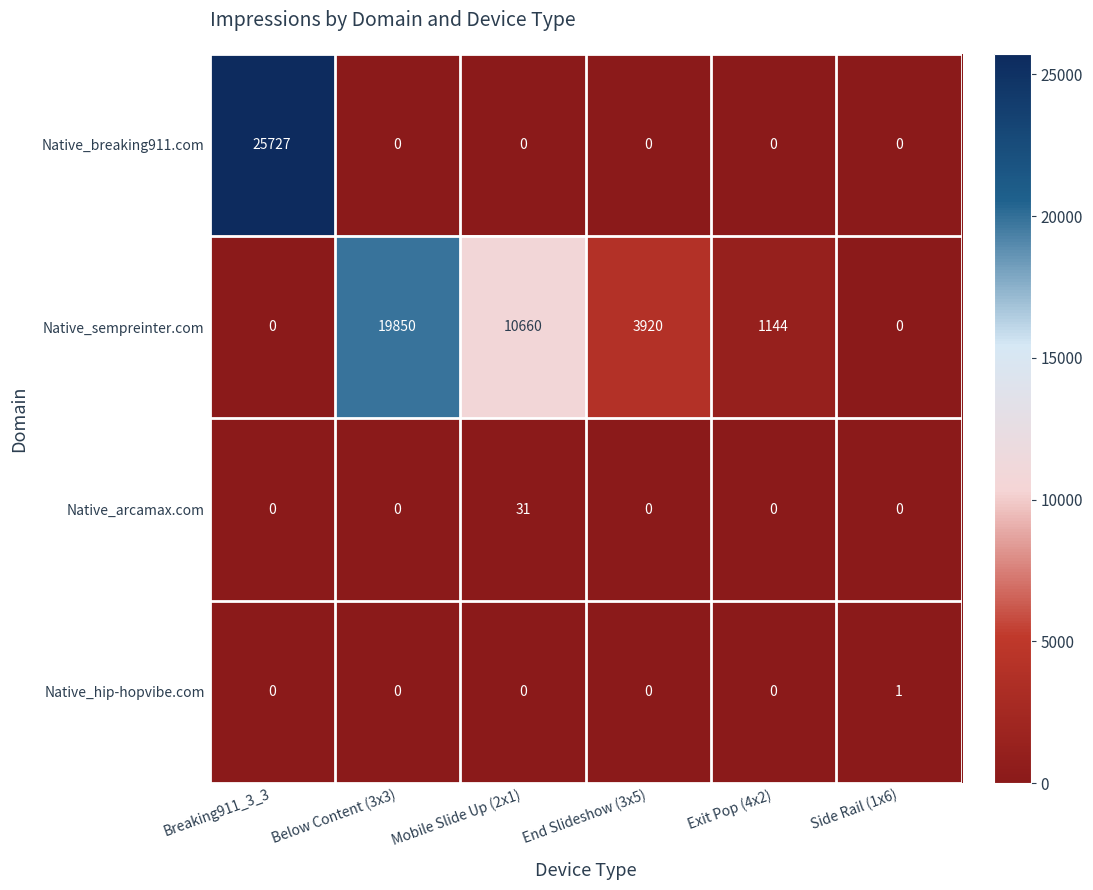

Count the number of data series in this chart.

4